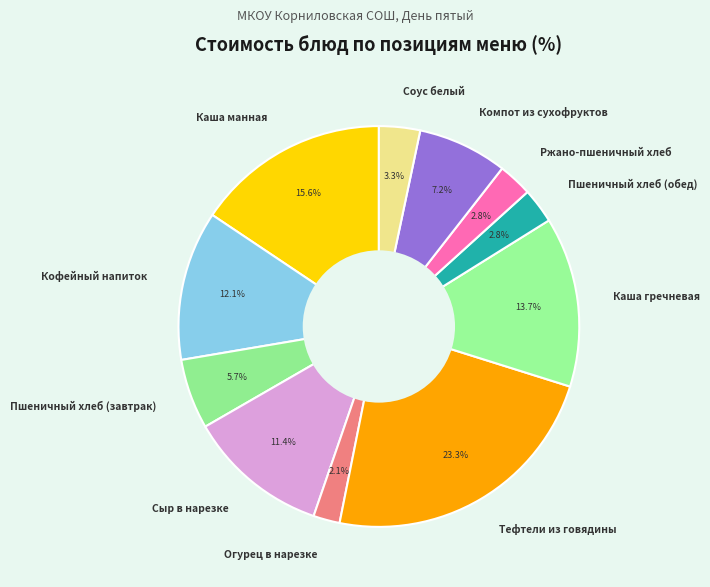

What percentage is the Каша манная slice, to the nearest percent?

16%